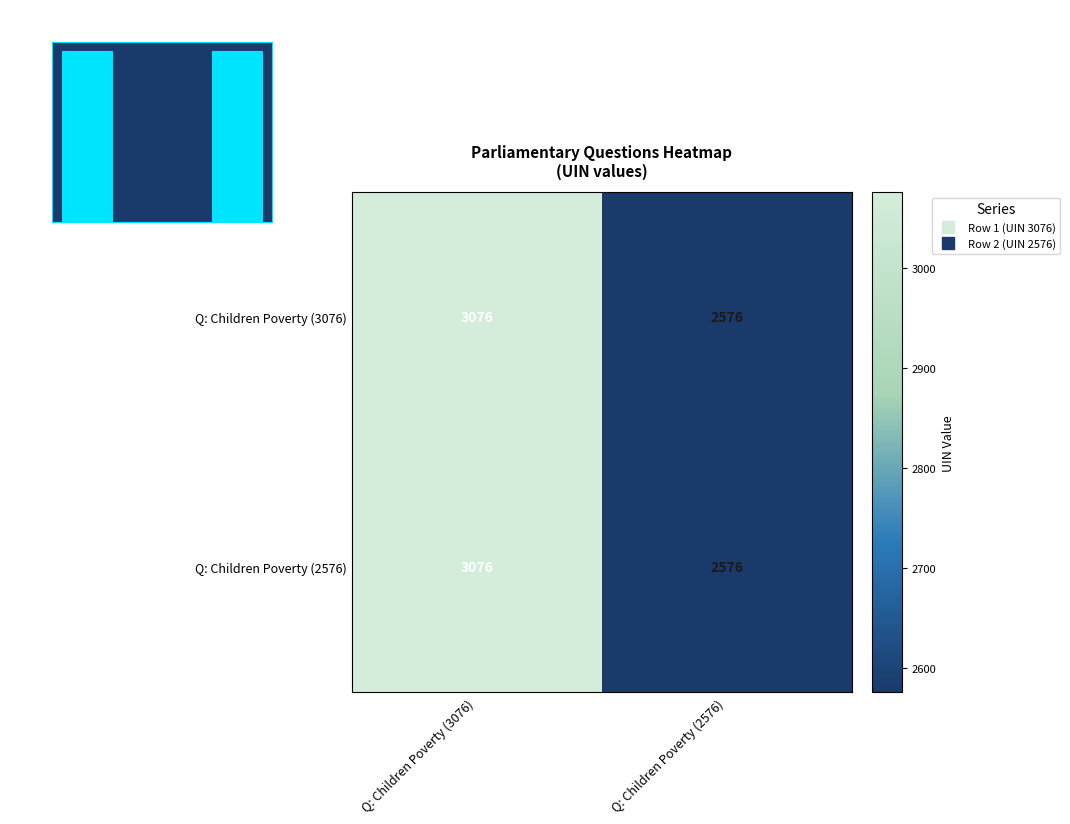

Count the Q: Children Poverty (2576) values in the range 2576 to 3076.

2